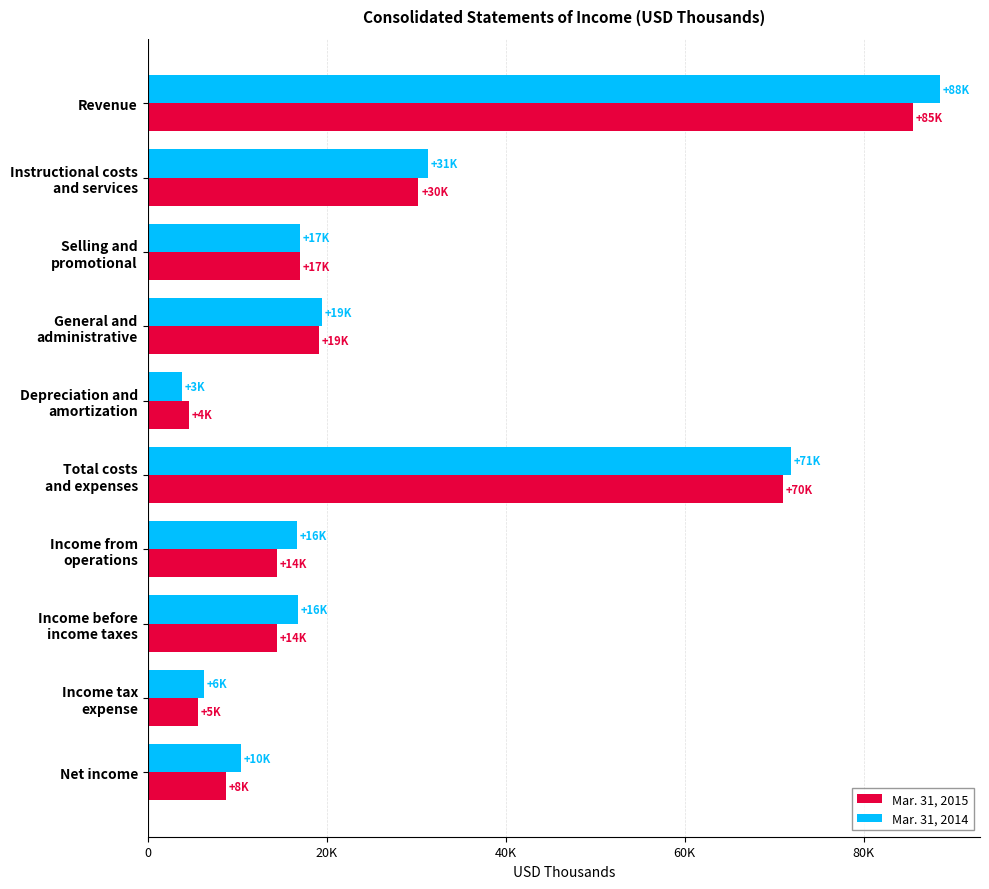

List the series in order of their overall mean, highest first.

Mar. 31, 2014, Mar. 31, 2015